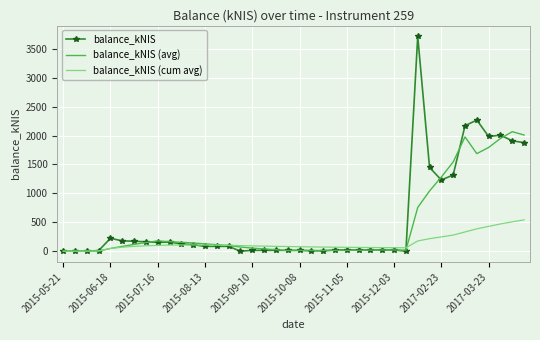

True or false: balance_kNIS has more than 1 points higher than both neighbors.

True